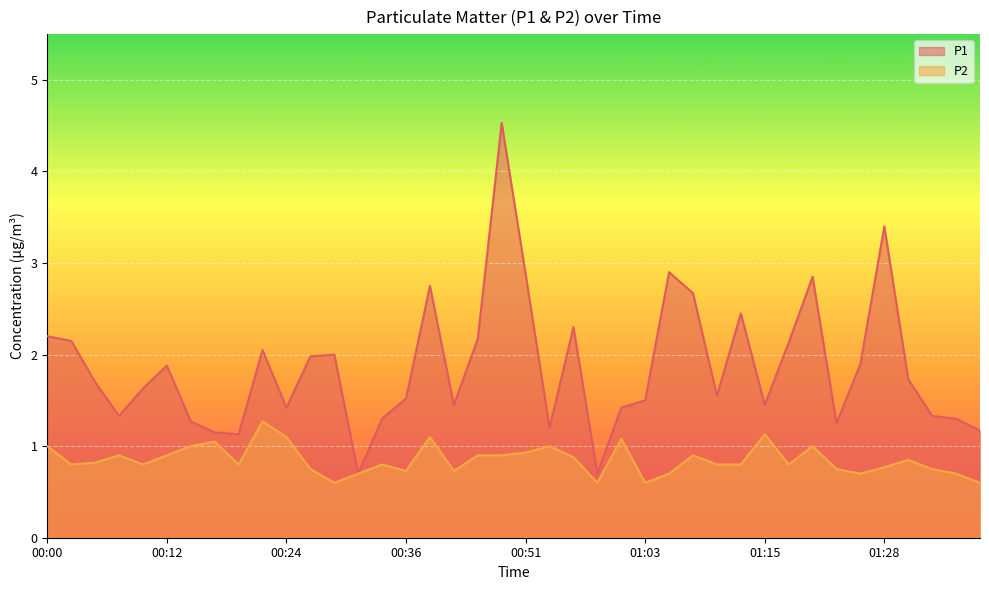

True or false: P1 and P2 cross at least once.

False